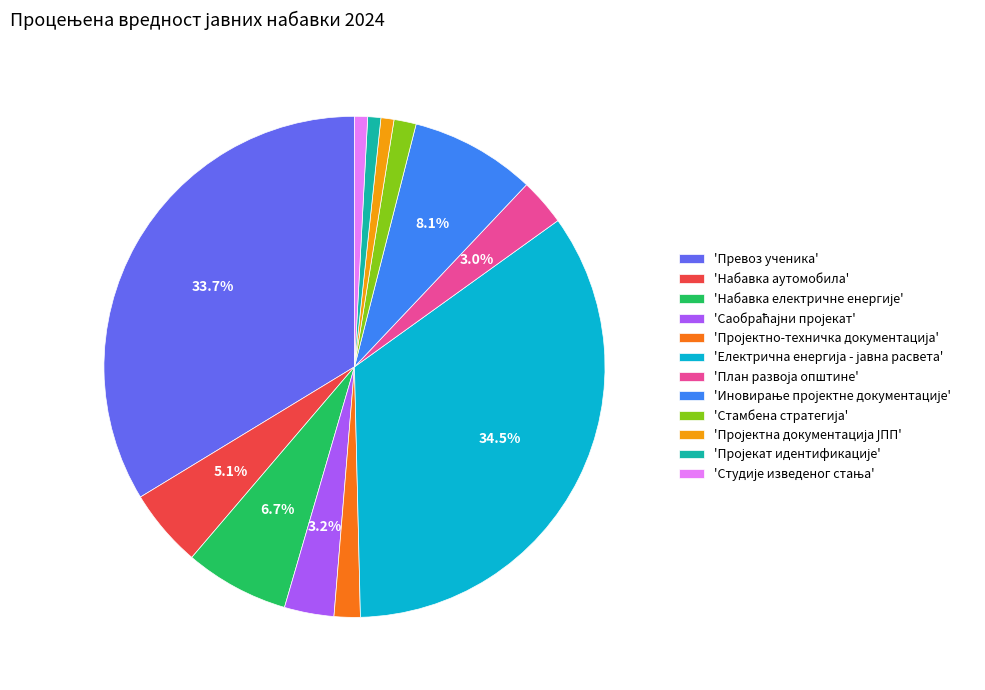

Is there any slice that represents more than half of the pie?

No